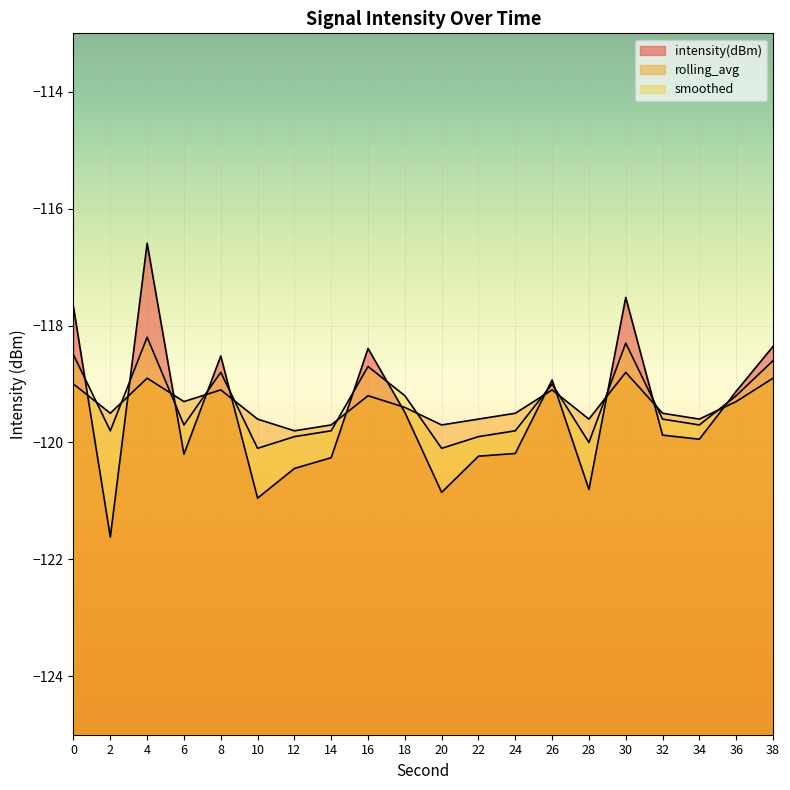

How many lines are shown in the chart?

3